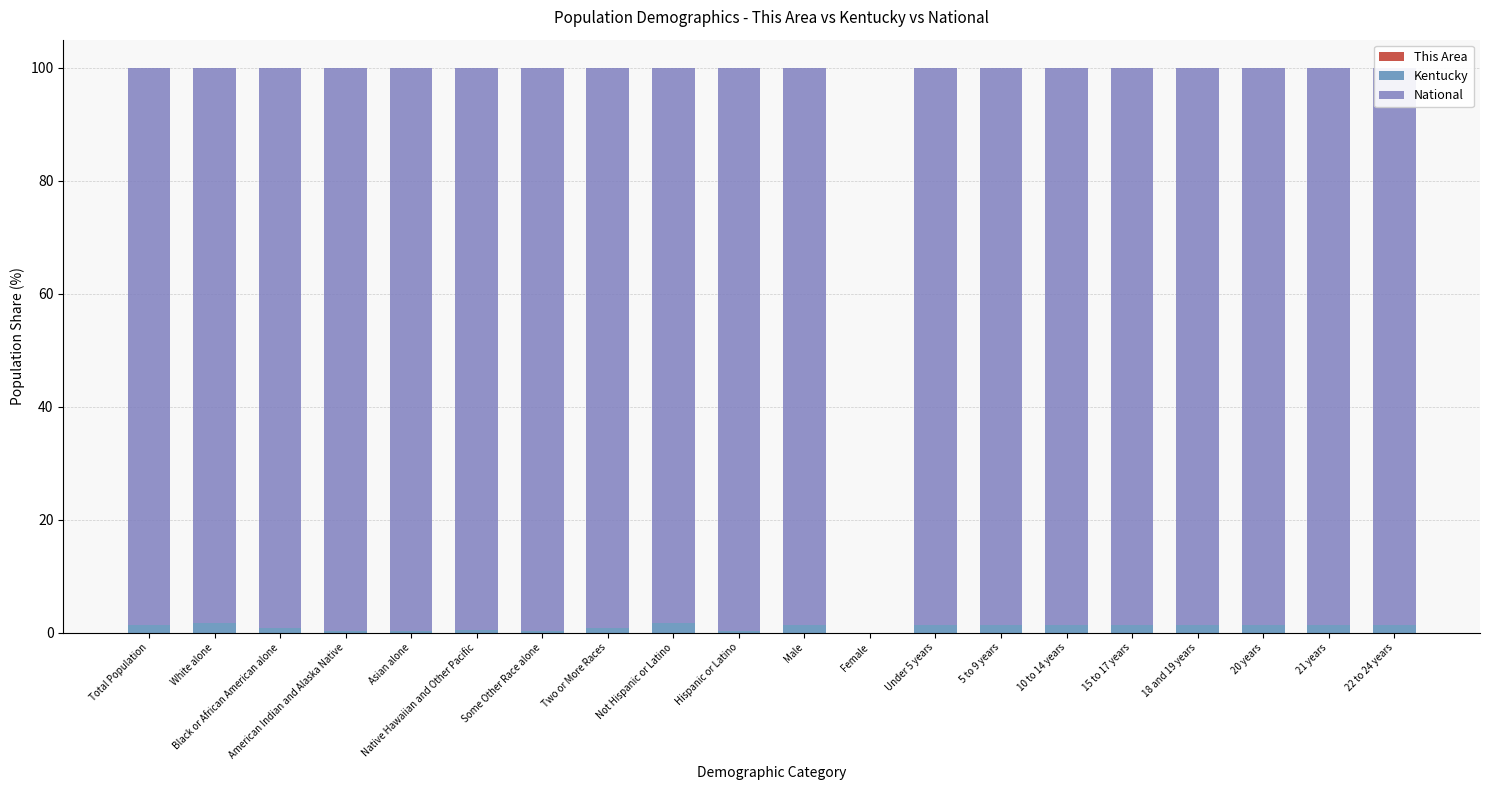

Are the bars grouped side by side (vs. stacked)?

No